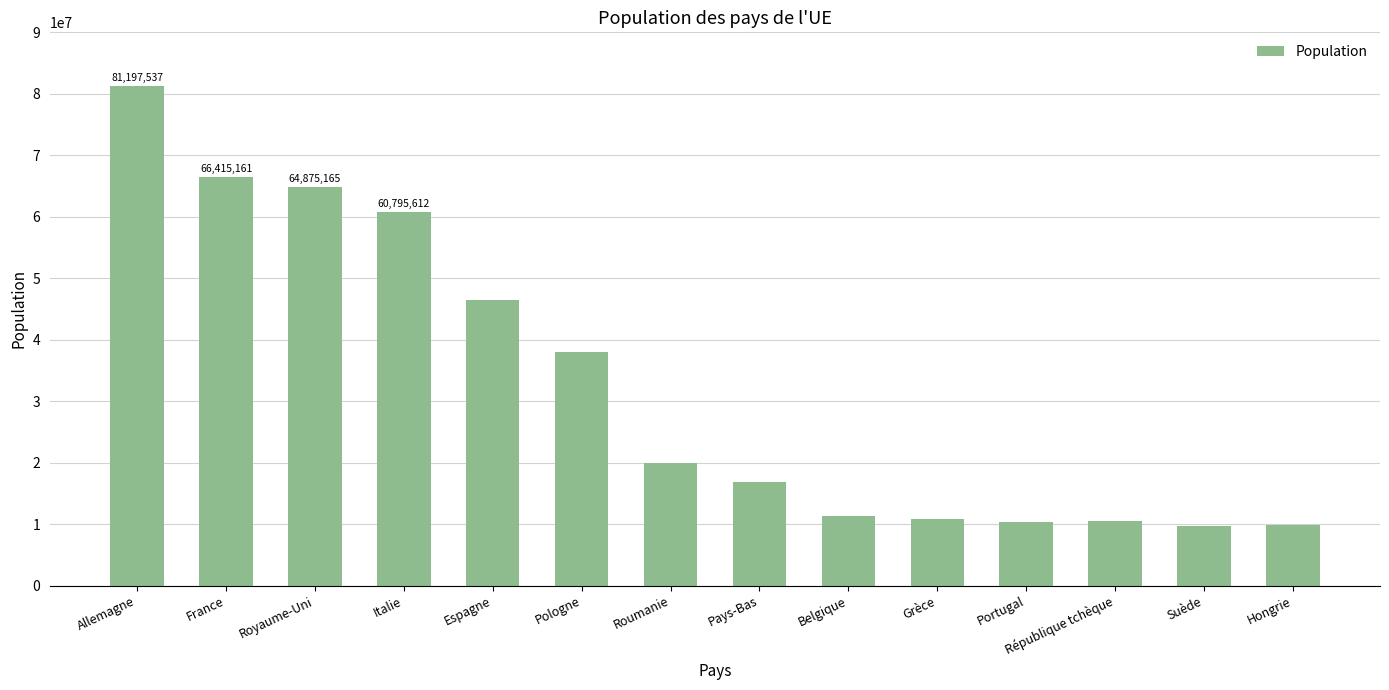

Which category has the highest value across all series?

Allemagne